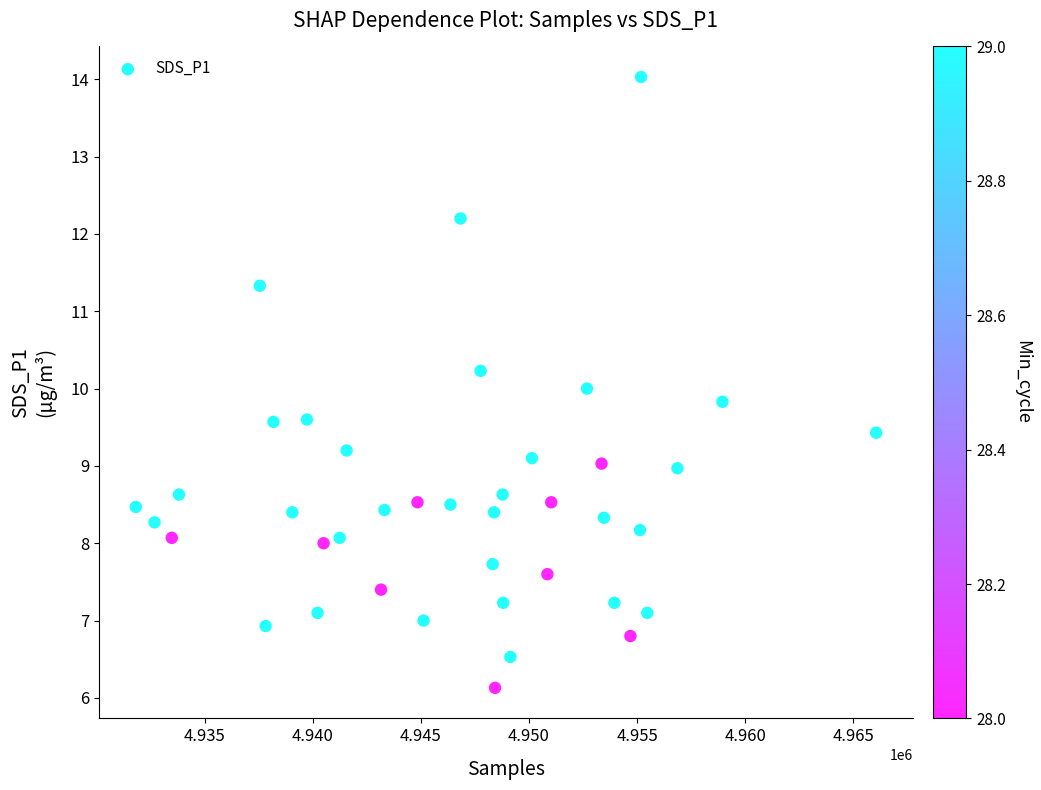

What is the range of Y values (max minus min)?

7.9